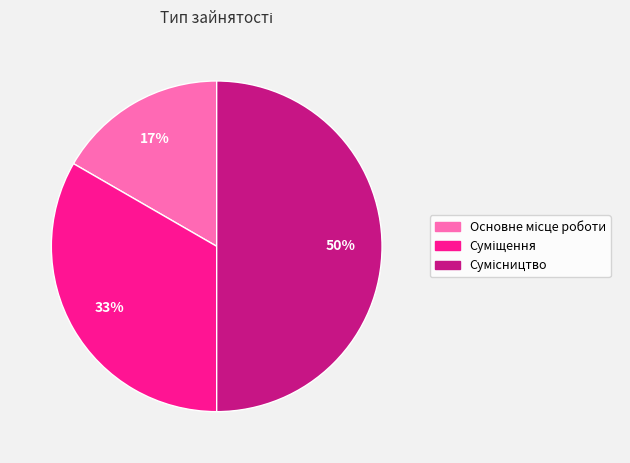

To the nearest percent, what is the average slice percentage?

33%